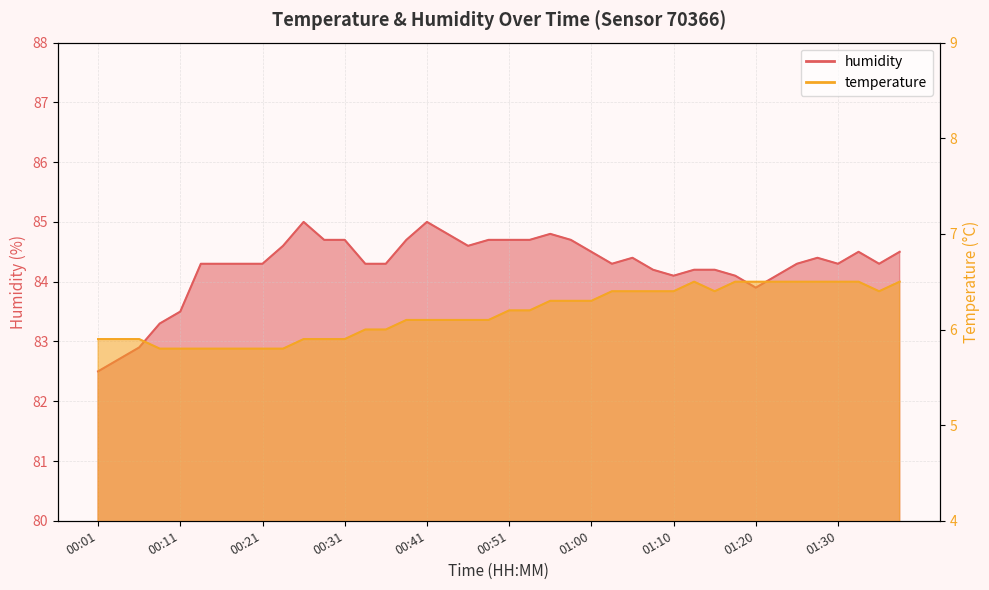

At how many categories does at least one series exceed 80?

40